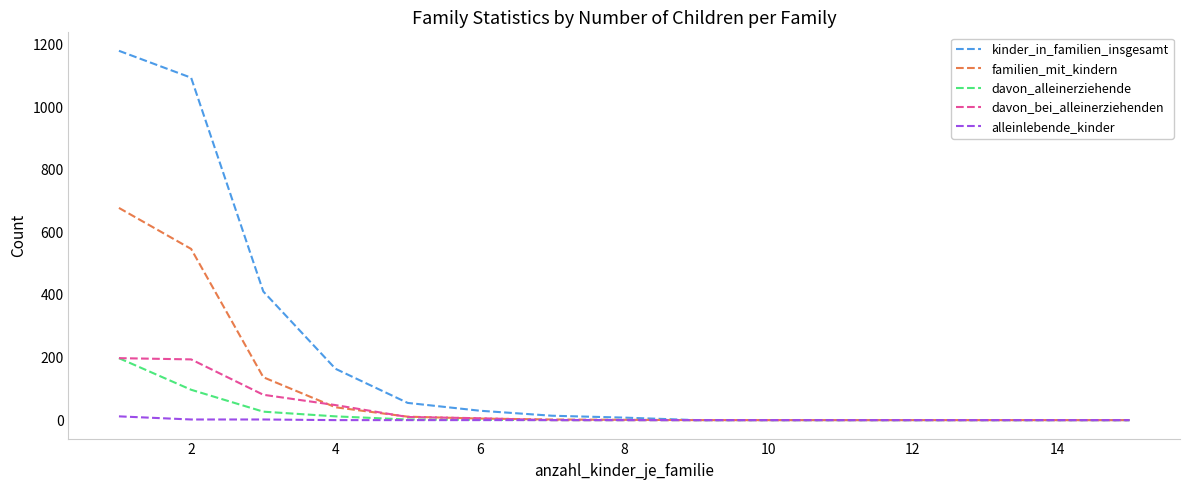

Does the chart have visible grid lines?

No